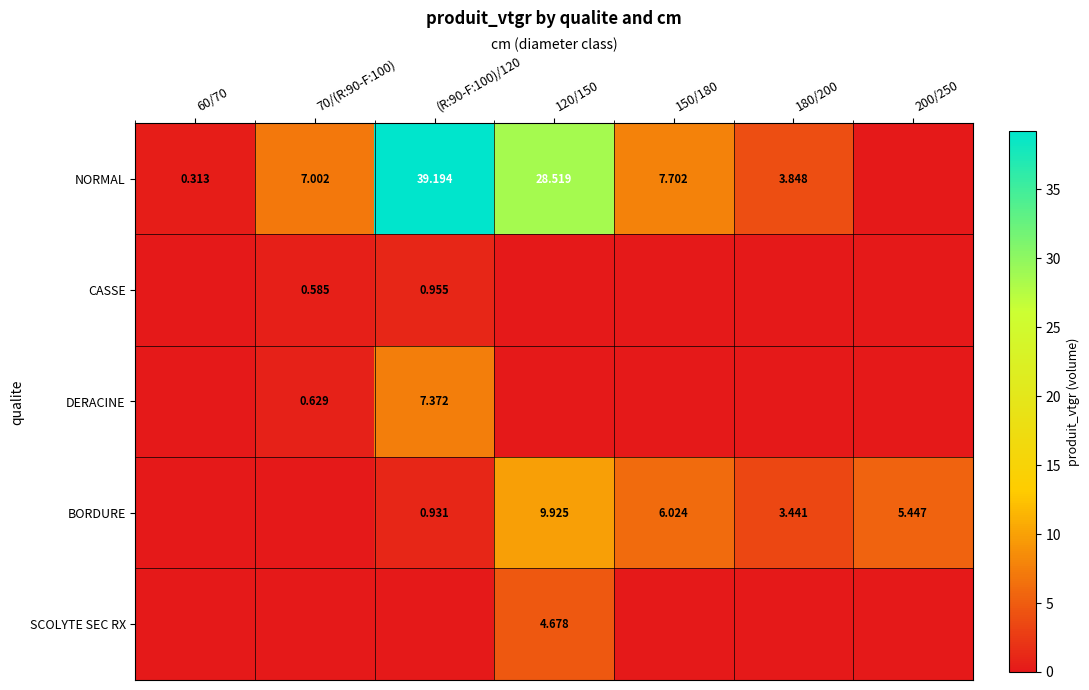

How many series are shown in this chart?

5